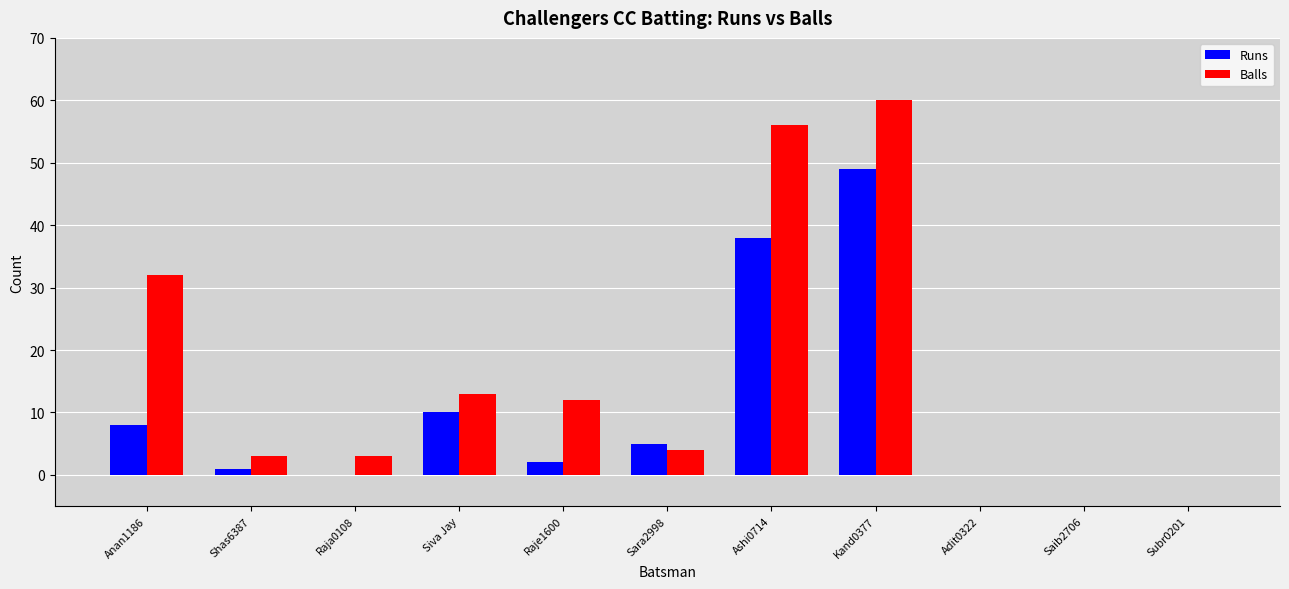

What is the sum of all Runs values?

113